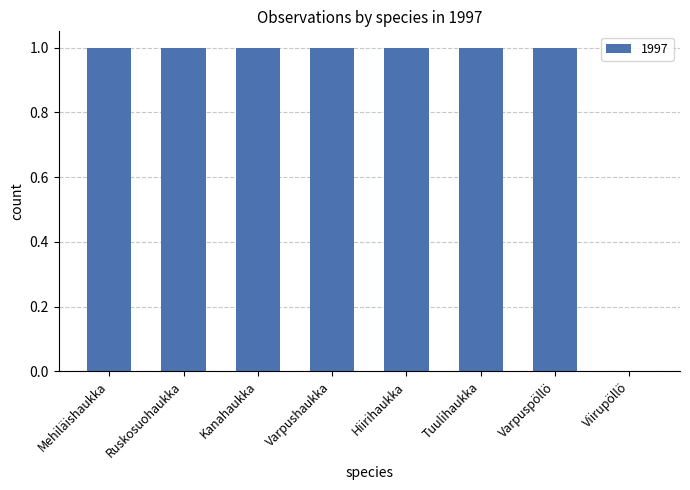

Reading left to right, what are all the values shown in this chart?

Mehiläishaukka=1	Ruskosuohaukka=1	Kanahaukka=1	Varpushaukka=1	Hiirihaukka=1	Tuulihaukka=1	Varpuspöllö=1	Viirupöllö=0